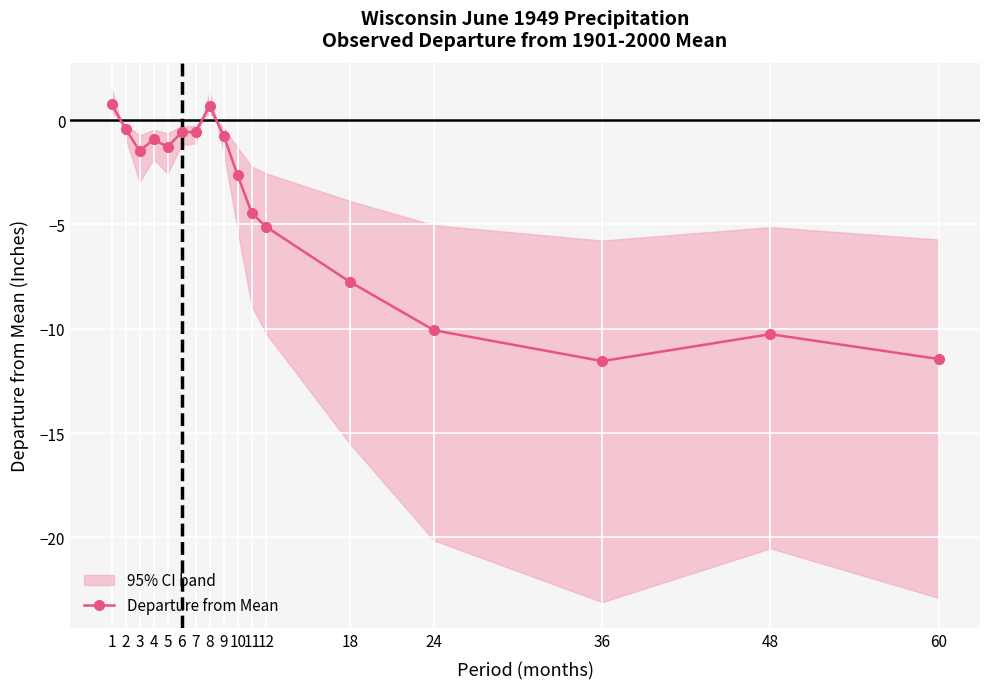

Reading right to left, list all the values displayed in this chart.

60=-11.4	48=-10.3	36=-11.6	24=-10.1	18=-7.8	12=-5.1	11=-4.5	10=-2.6	9=-0.8	8=0.7	7=-0.6	6=-0.6	5=-1.3	4=-0.9	3=-1.5	2=-0.4	1=0.8